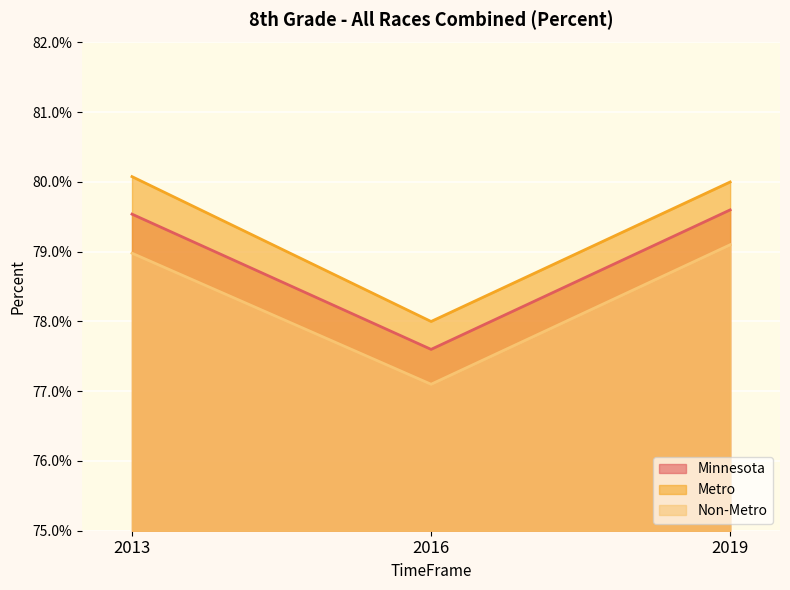

Count the Minnesota values in the range 0 to 1.

3